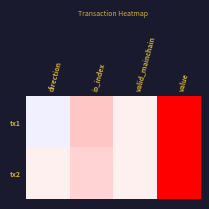

What is the greatest value displayed?

17.9